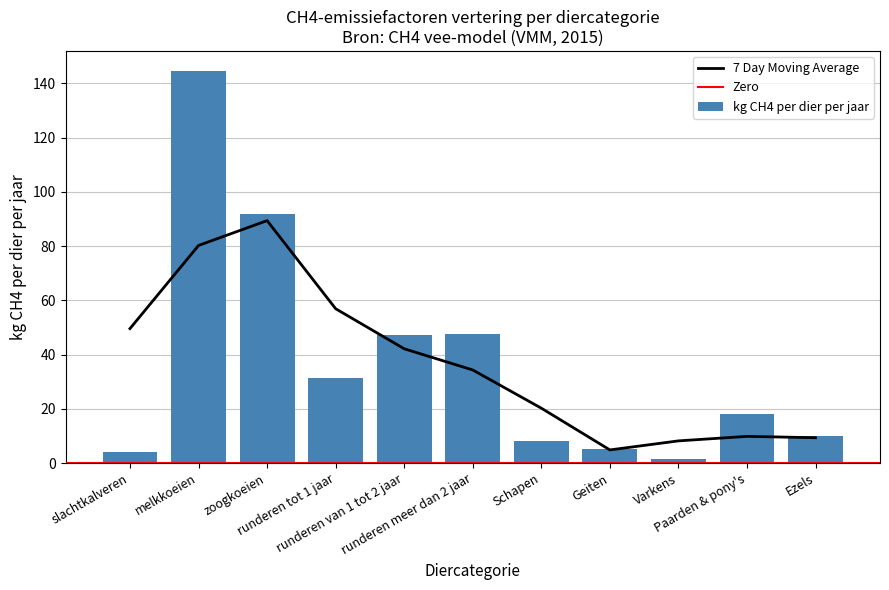

Reading left to right, transcribe all the data shown in this chart.

slachtkalveren=4.0	melkkoeien=144.8	zoogkoeien=92.0	runderen tot 1 jaar=31.5	runderen van 1 tot 2 jaar=47.3	runderen meer dan 2 jaar=47.7	Schapen=8.0	Geiten=5.0	Varkens=1.5	Paarden & pony's=18.0	Ezels=10.0